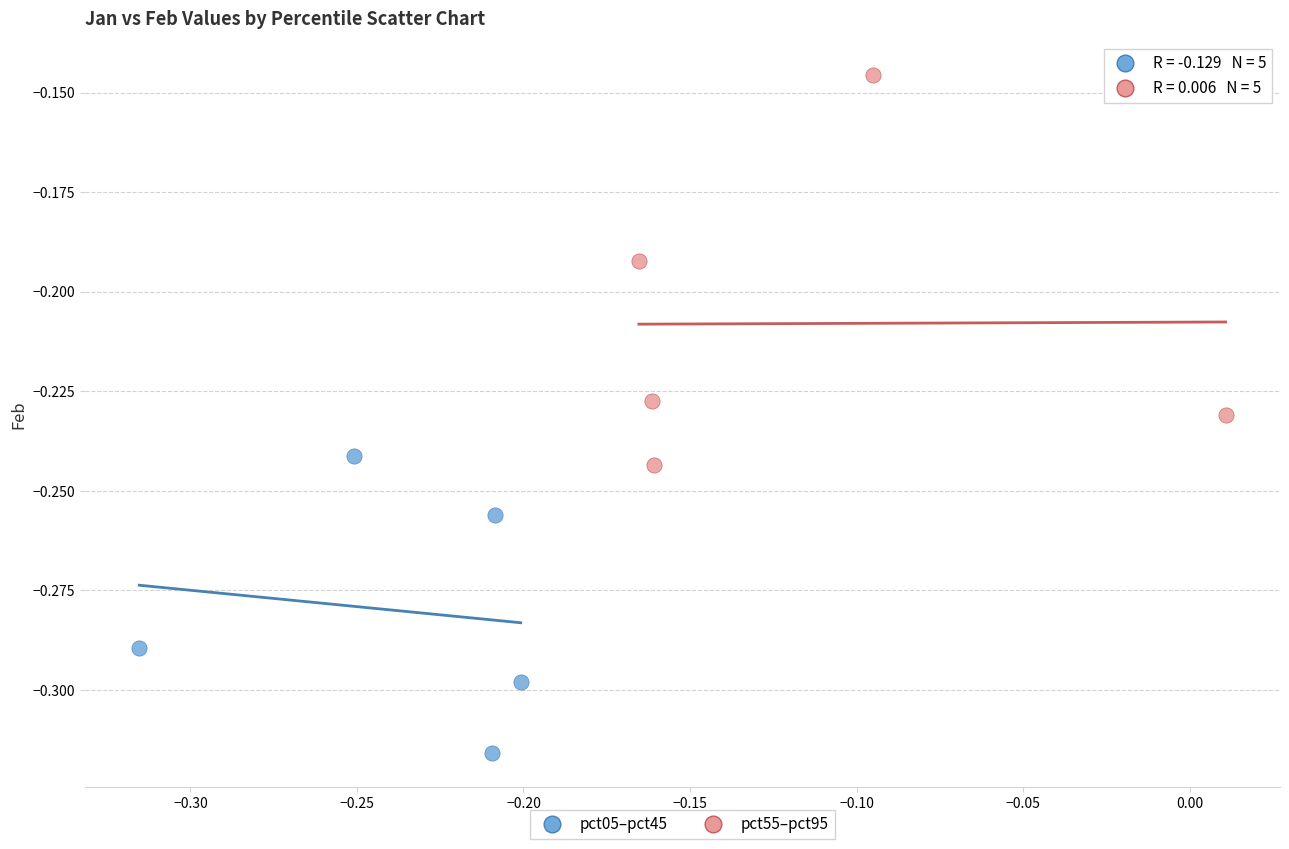

What are all the series names shown in the legend?

pct05–pct45, pct55–pct95